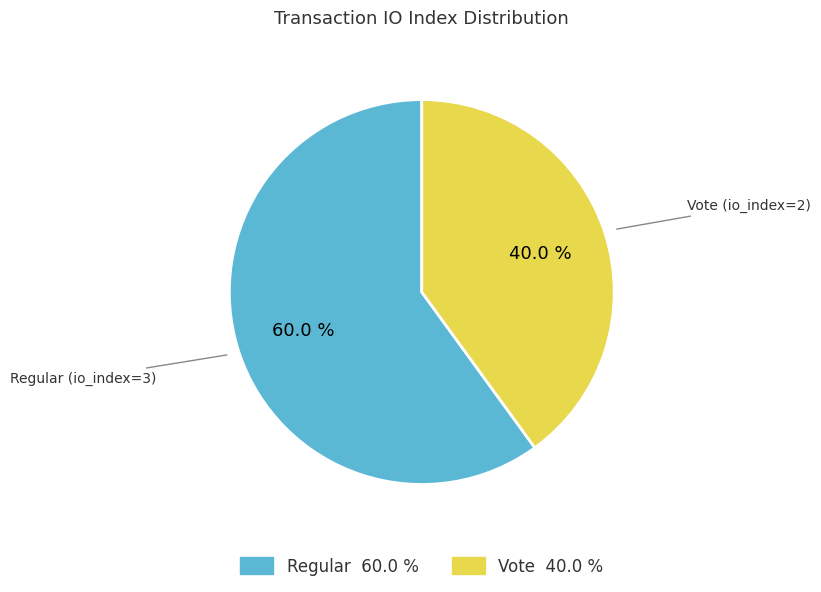

What is the smallest slice in the pie chart?

Vote